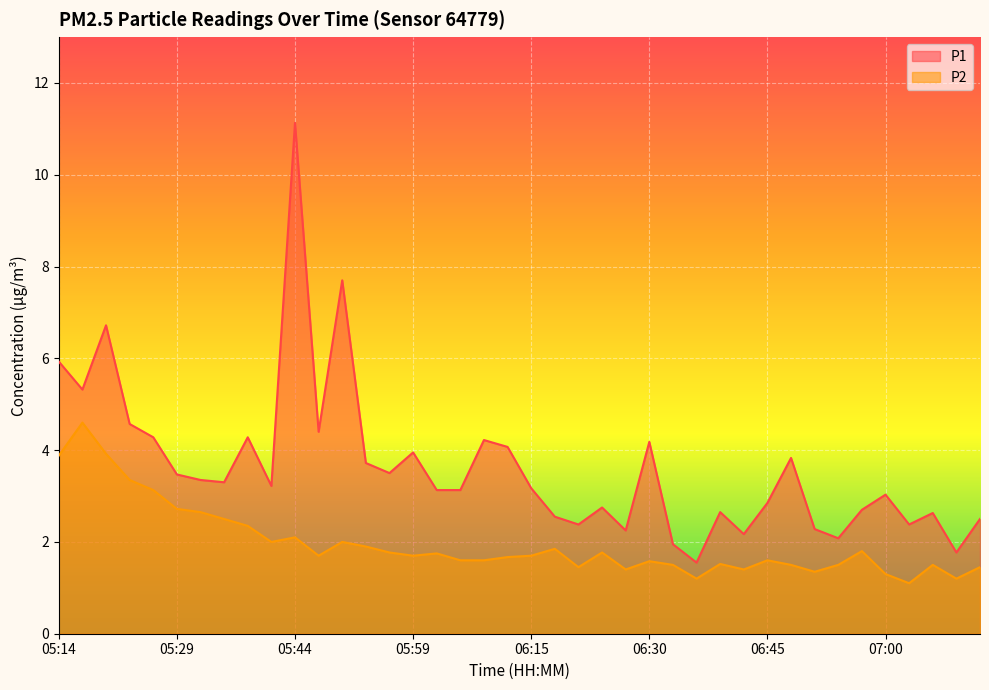

What position from the right is 21?

19